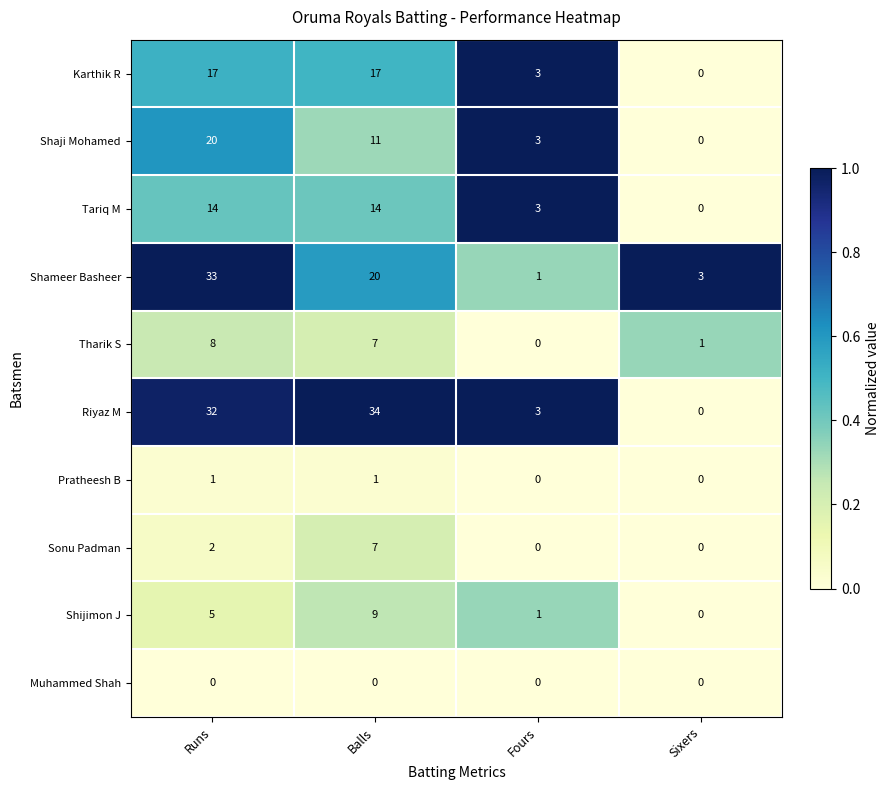

Which series has the largest total across all categories?

Riyaz M